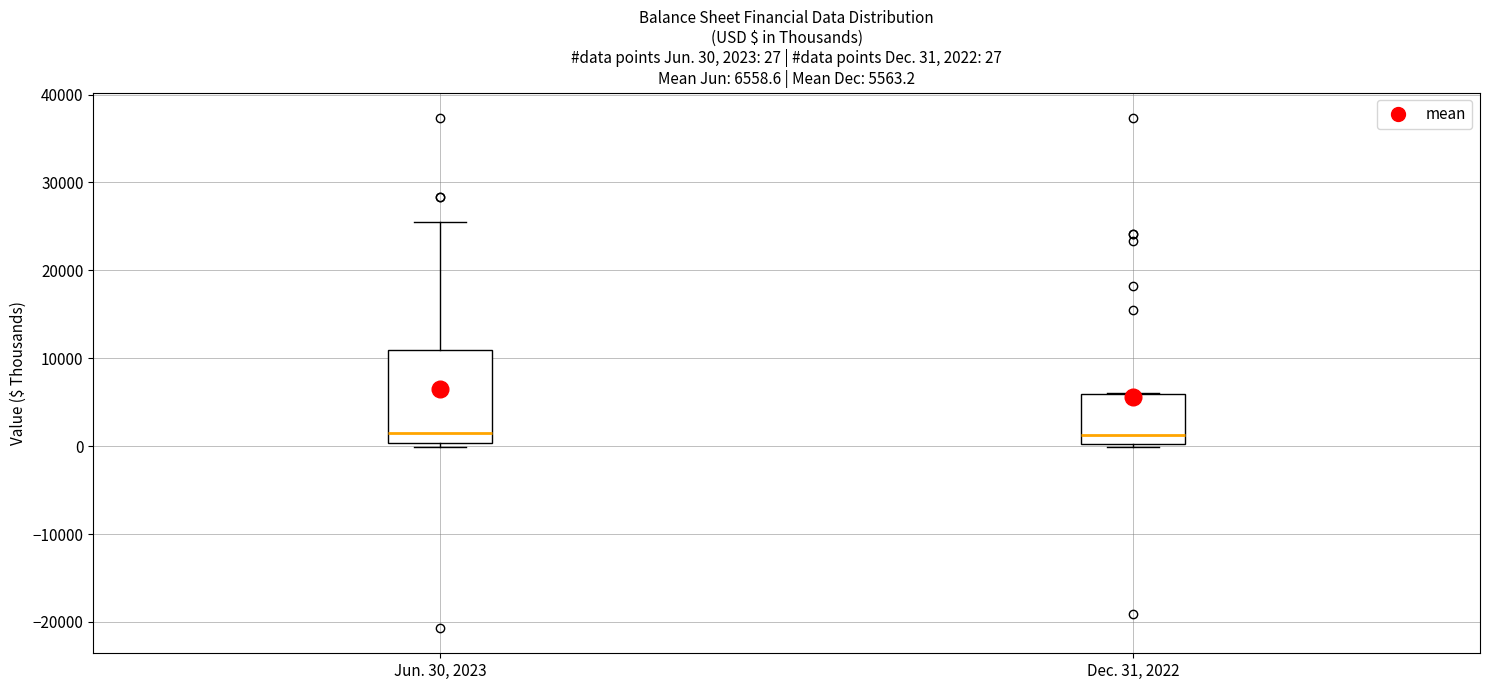

Comparing the boxes themselves (not the whiskers), which one is the tallest?

Jun. 30, 2023